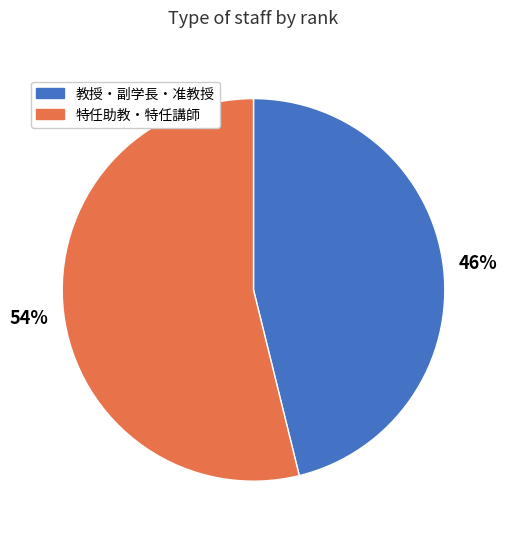

How many segments does this pie chart have?

2